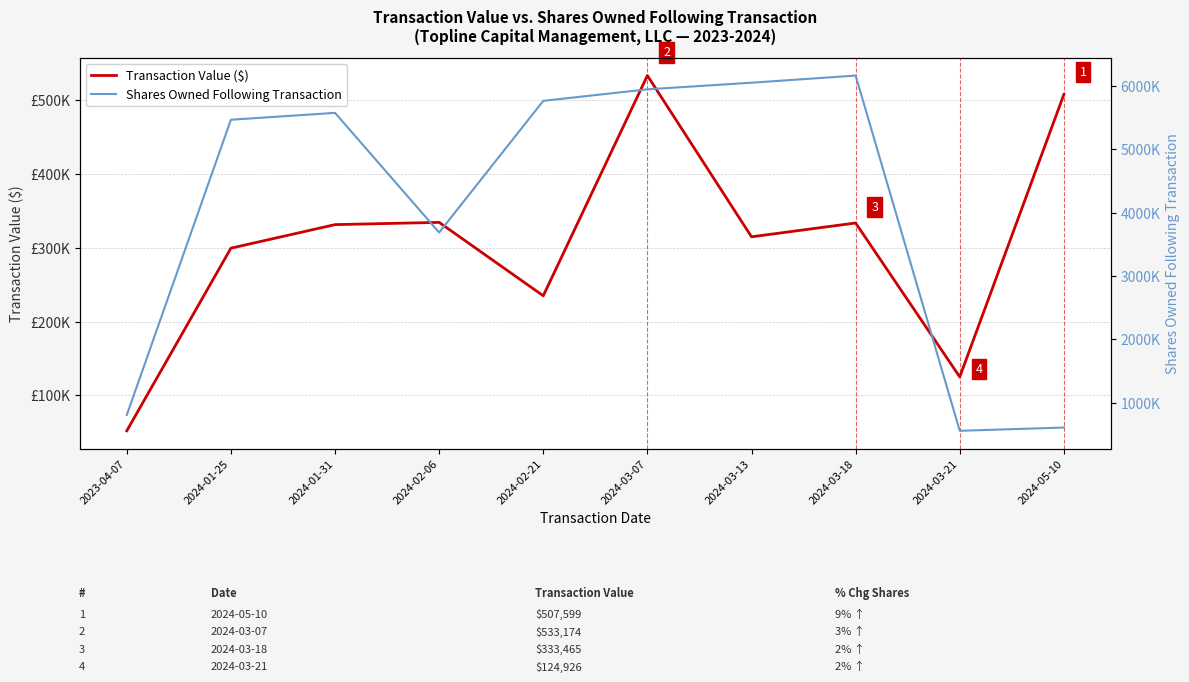

Where is the first local maximum for Transaction Value ($)?

2024-02-06